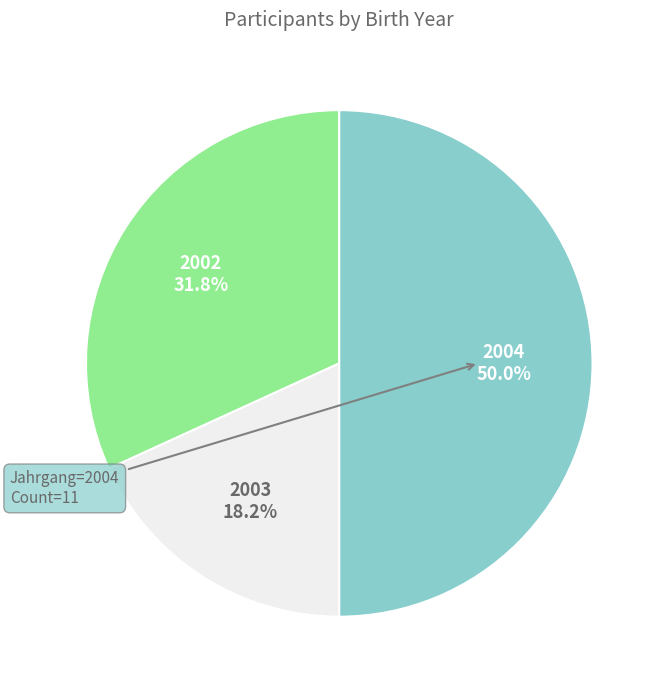

Count the number of slices in the pie.

3